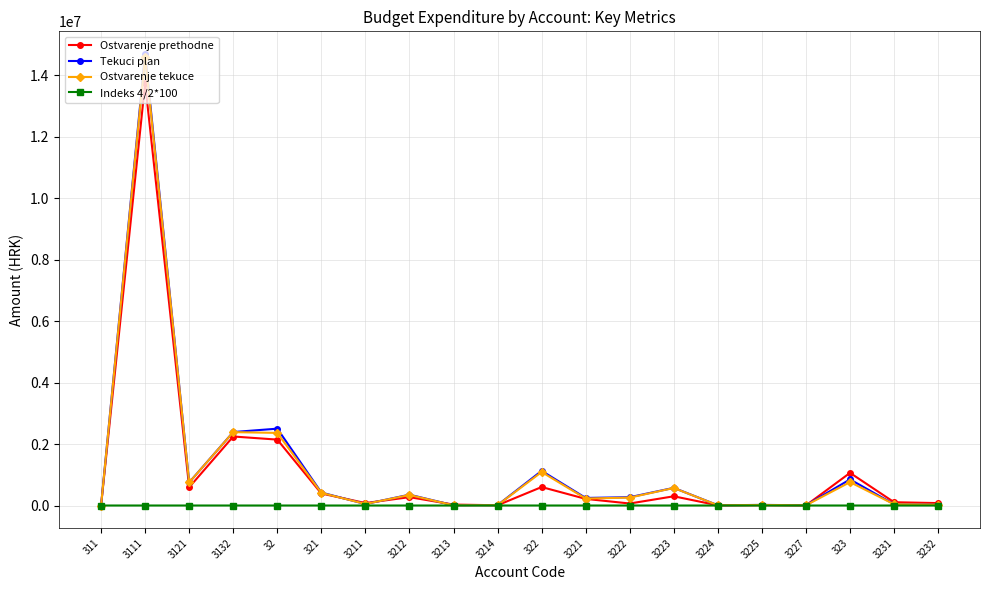

In Ostvarenje prethodne, how many points are lower than both neighbors (excluding endpoints)?

6